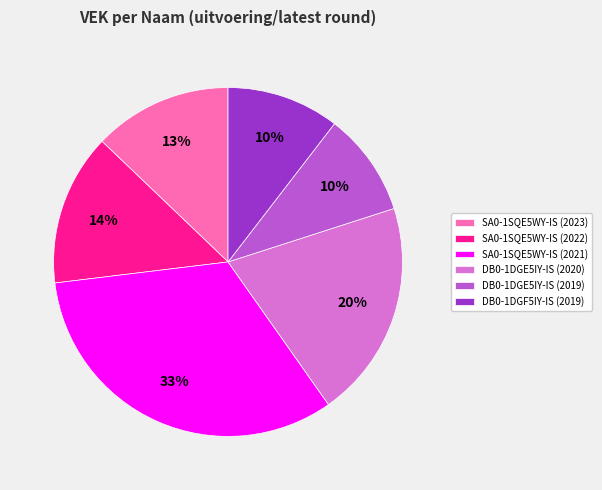

To the nearest percent, what is the difference between the SA0-1SQE5WY-IS (2022) and SA0-1SQE5WY-IS (2023) slice percentages?

1%